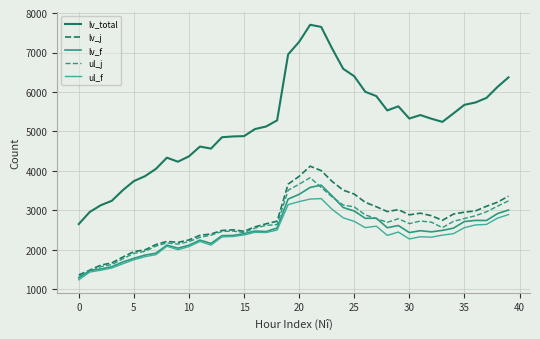

Is this an area chart (filled region under the line)?

No